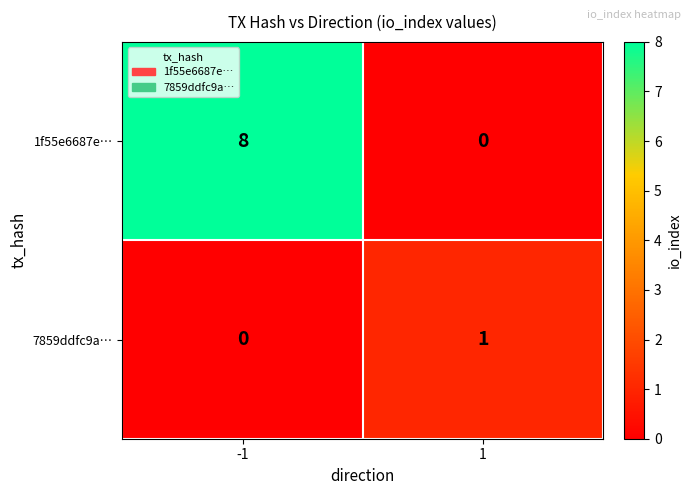

At which category is the sum across all series the highest?

-1